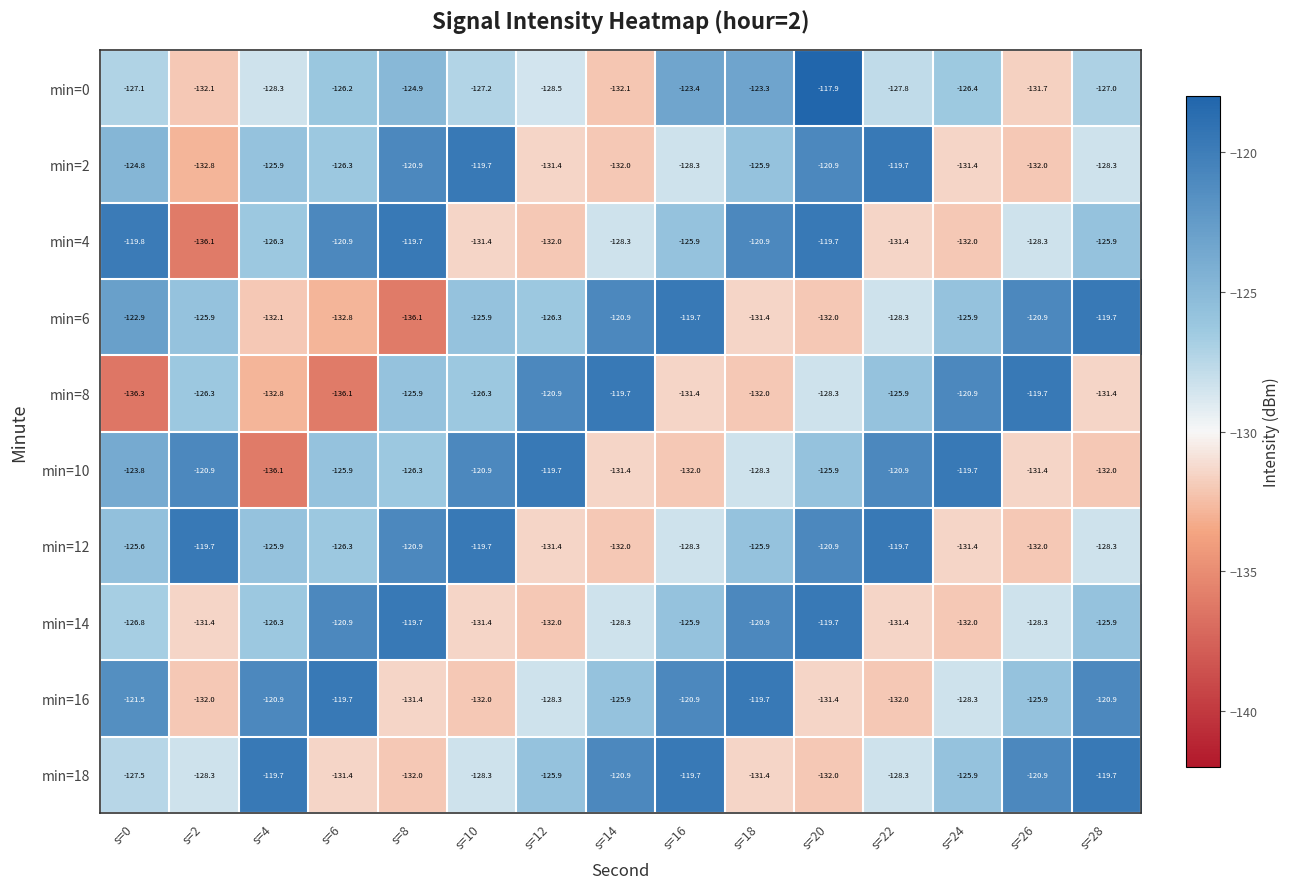

True or false: min=2 has a value of -132.0 at s=14.

True